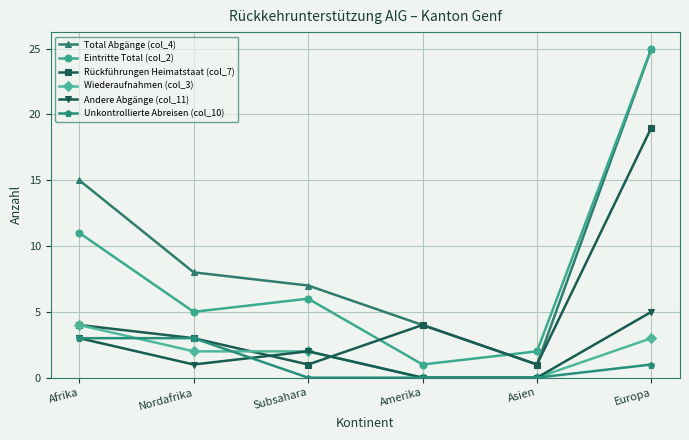

What are all the series names shown in the legend?

Total Abgänge (col_4), Eintritte Total (col_2), Rückführungen Heimatstaat (col_7), Wiederaufnahmen (col_3), Andere Abgänge (col_11), Unkontrollierte Abreisen (col_10)